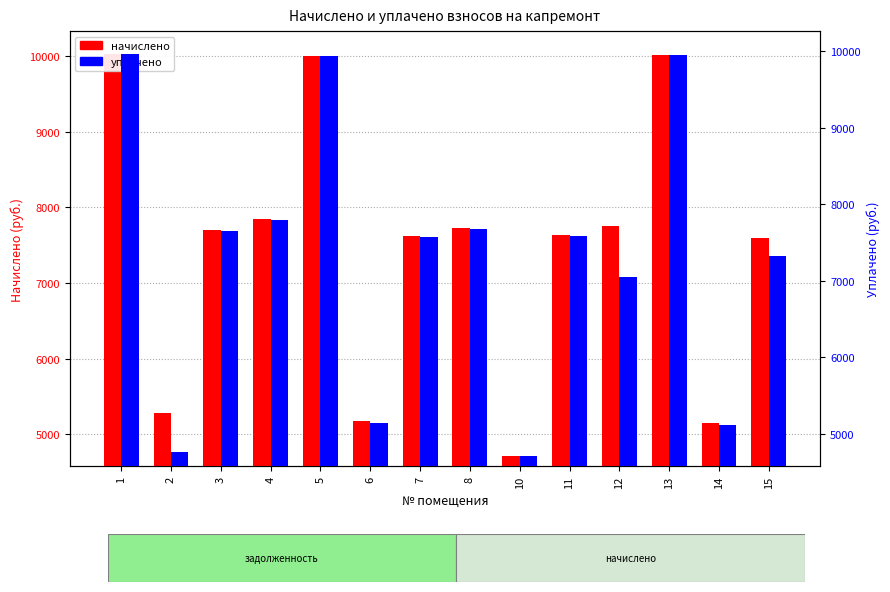

What is the average value of the уплачено series?

7302.5